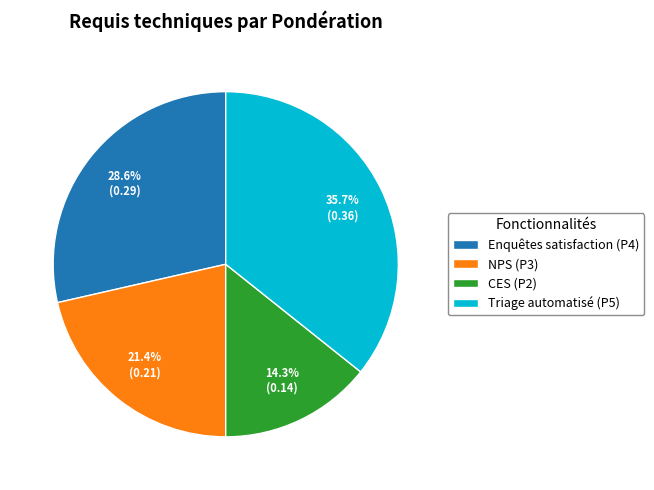

To the nearest percent, what is the difference between the largest and smallest slice percentages?

21%